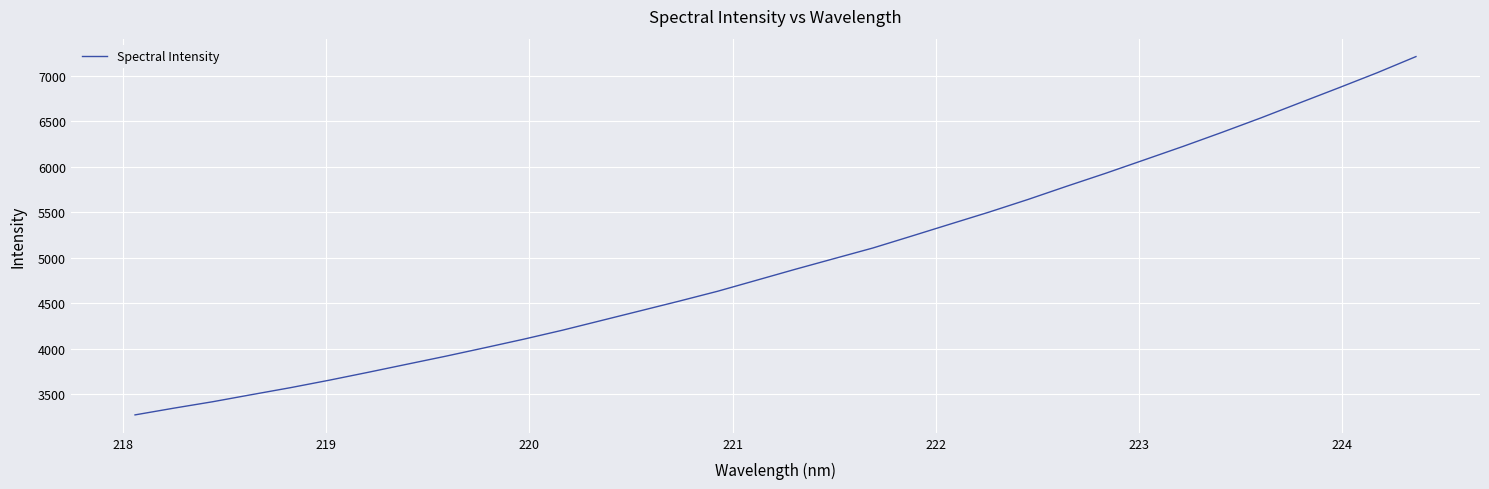

What is the difference between the maximum and minimum values?

3943.0